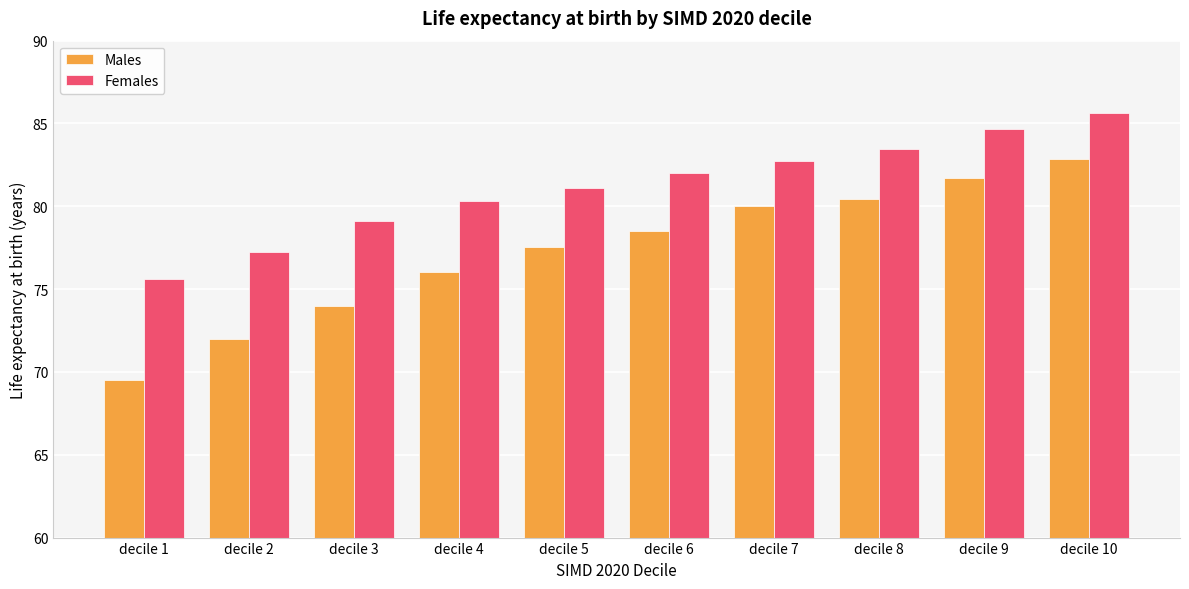

How many values in the Females series are below 82?

5